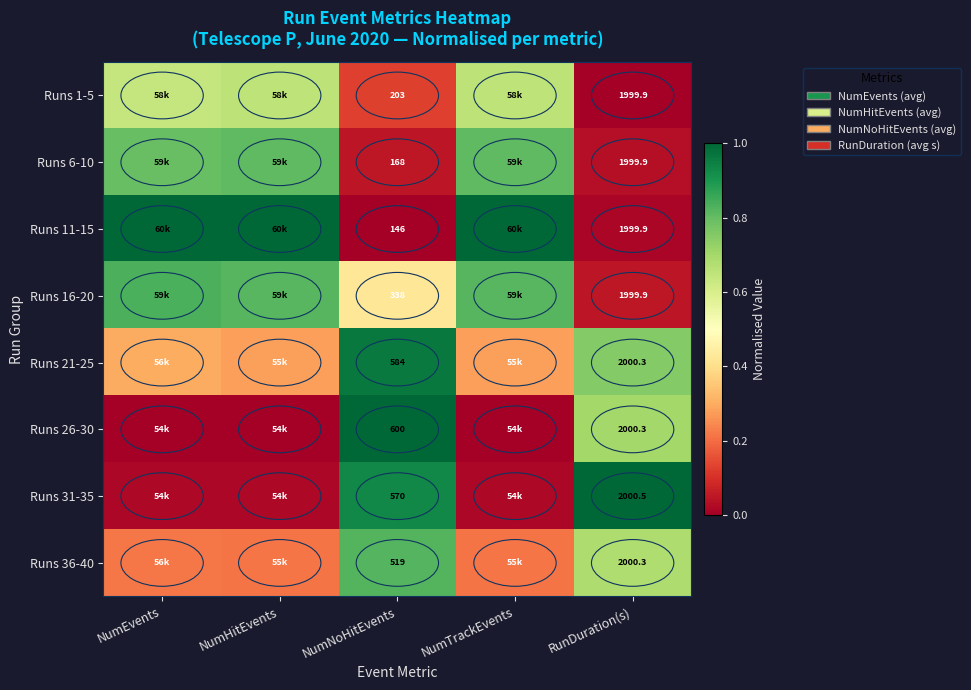

What value does the Runs 36-40 series have at RunDuration(s)?

0.7